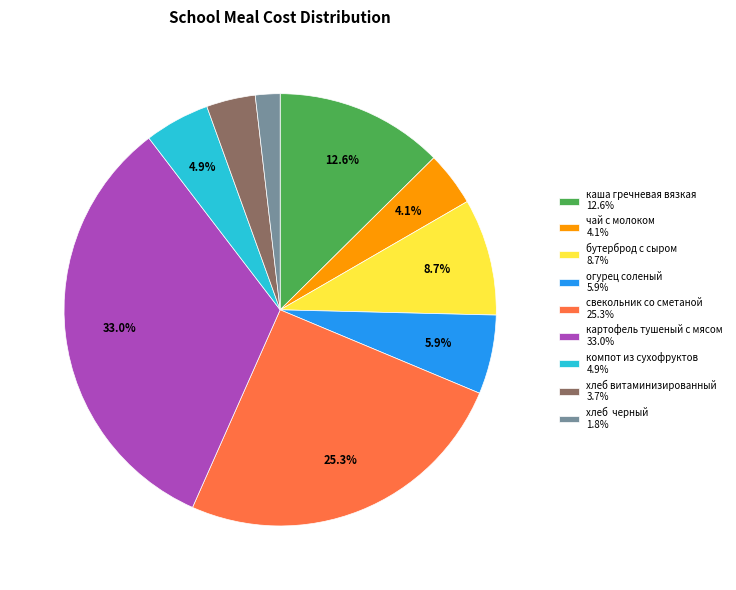

How many slices are in this pie chart?

9